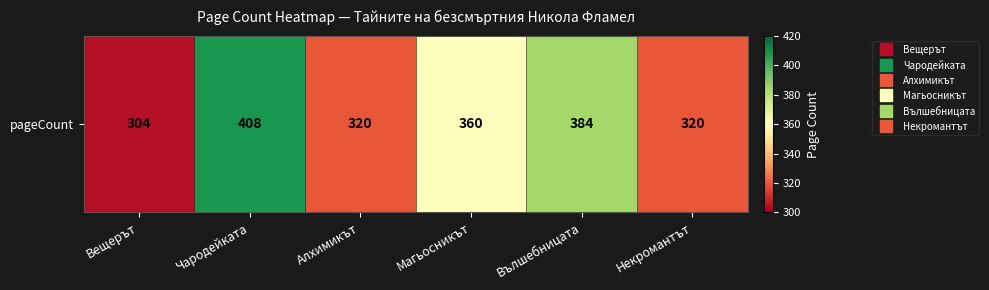

Reading right to left, list all the values displayed in this chart.

320	384	360	320	408	304